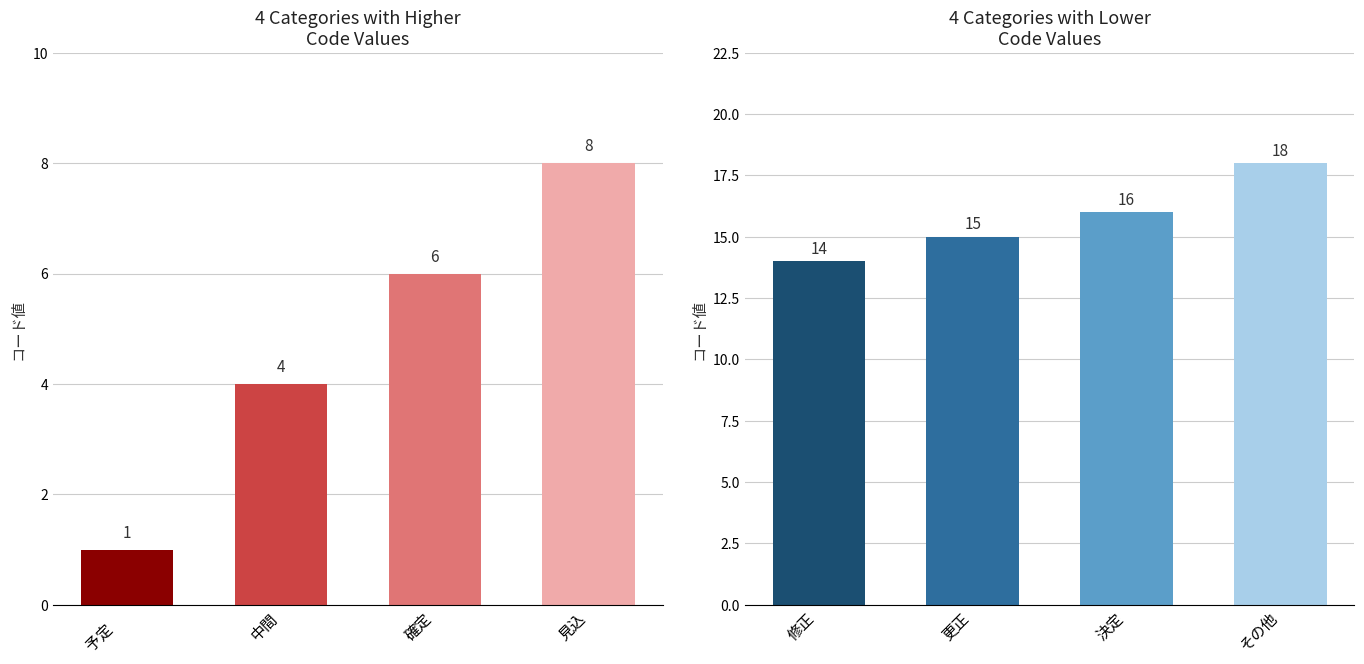

Are the bars horizontal?

No